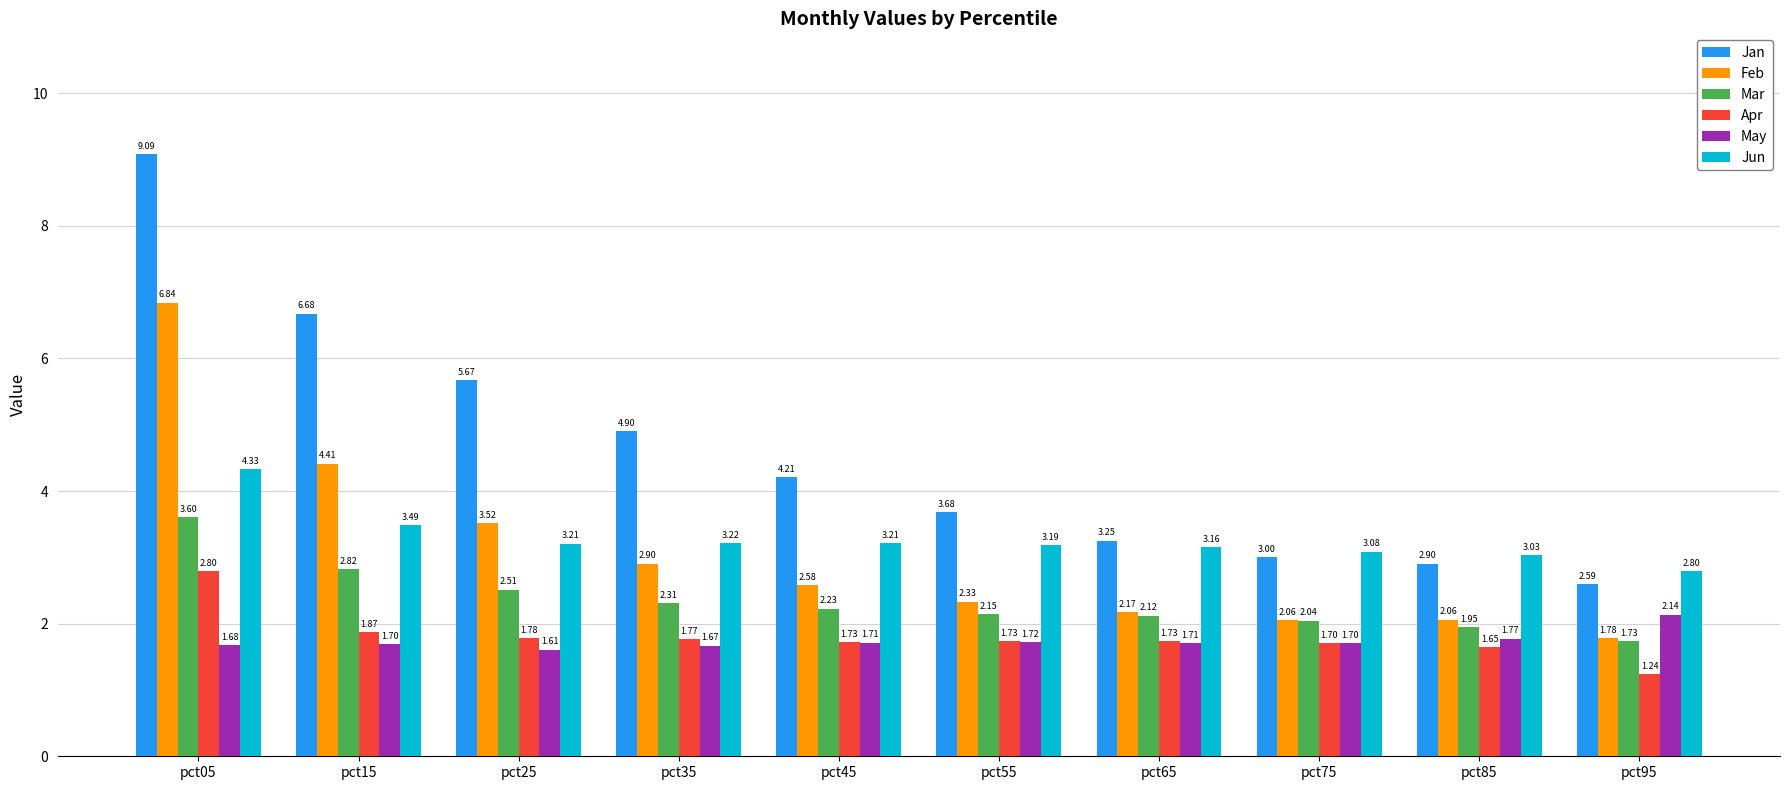

Which series has the largest total across all categories?

Jan